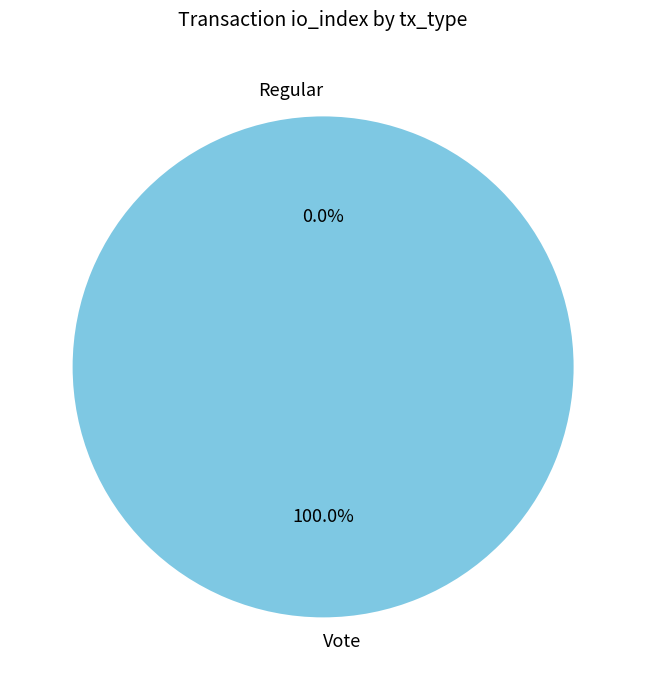

Is Regular the majority of the pie?

No